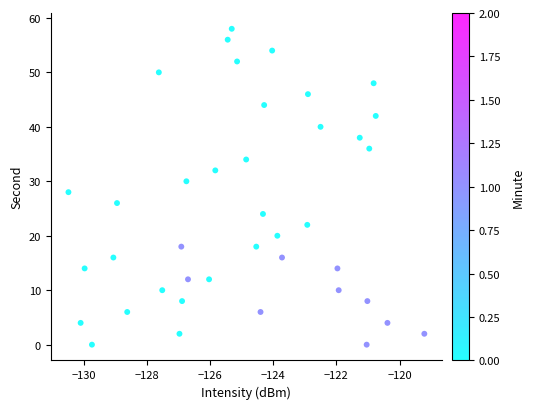

What is the range of Y values (max minus min)?

58